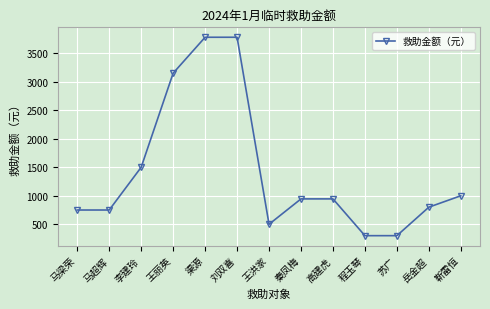

What is the minimum value shown in the chart?

300